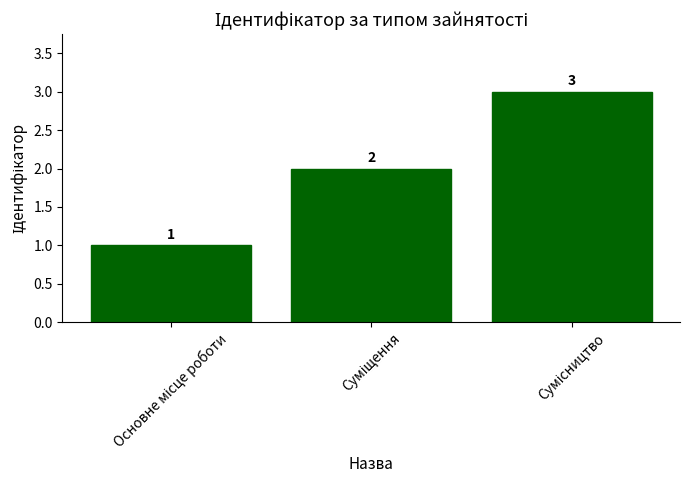

What is the maximum value shown in the chart?

3